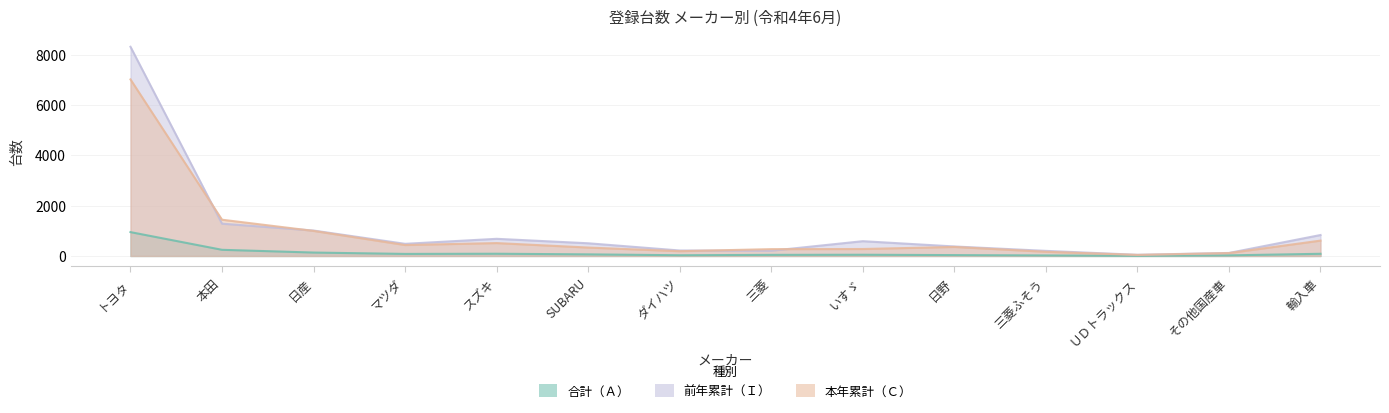

Is the value of 本年累計（Ｃ） at いすゞ greater than the value of 合計（Ａ） at スズキ?

Yes